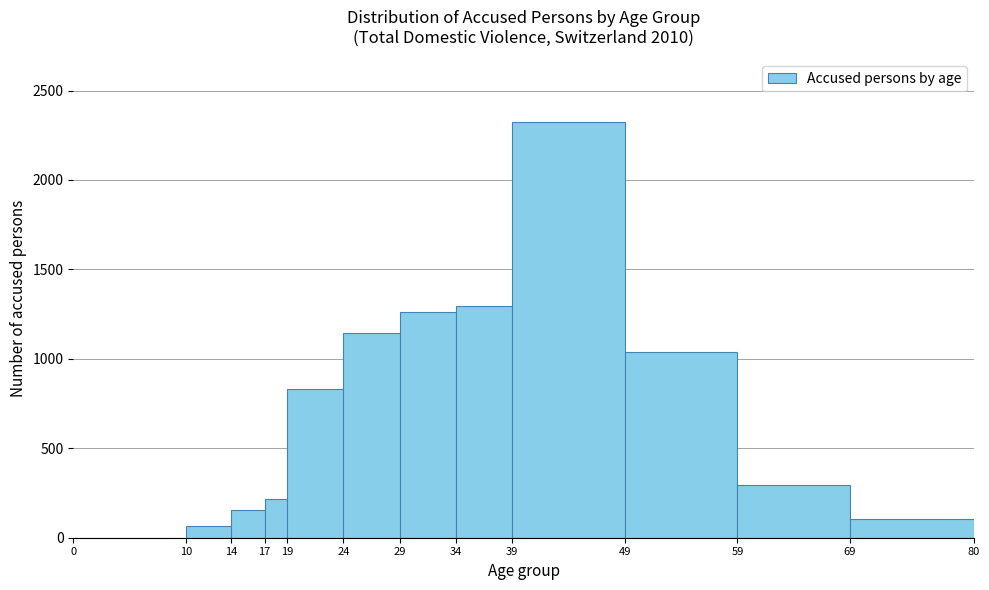

Reading left to right, list every bar in this chart as the range it spans on the x-axis followed by its height. The values are not printed on the chart, so give them approximately, as read against the axis.

0 to 10: 0
10 to 14: 50
14 to 17: 150
17 to 19: 200
19 to 24: 850
24 to 29: 1150
29 to 34: 1250
34 to 39: 1300
39 to 49: 2350
49 to 59: 1050
59 to 69: 300
69 to 80: 100